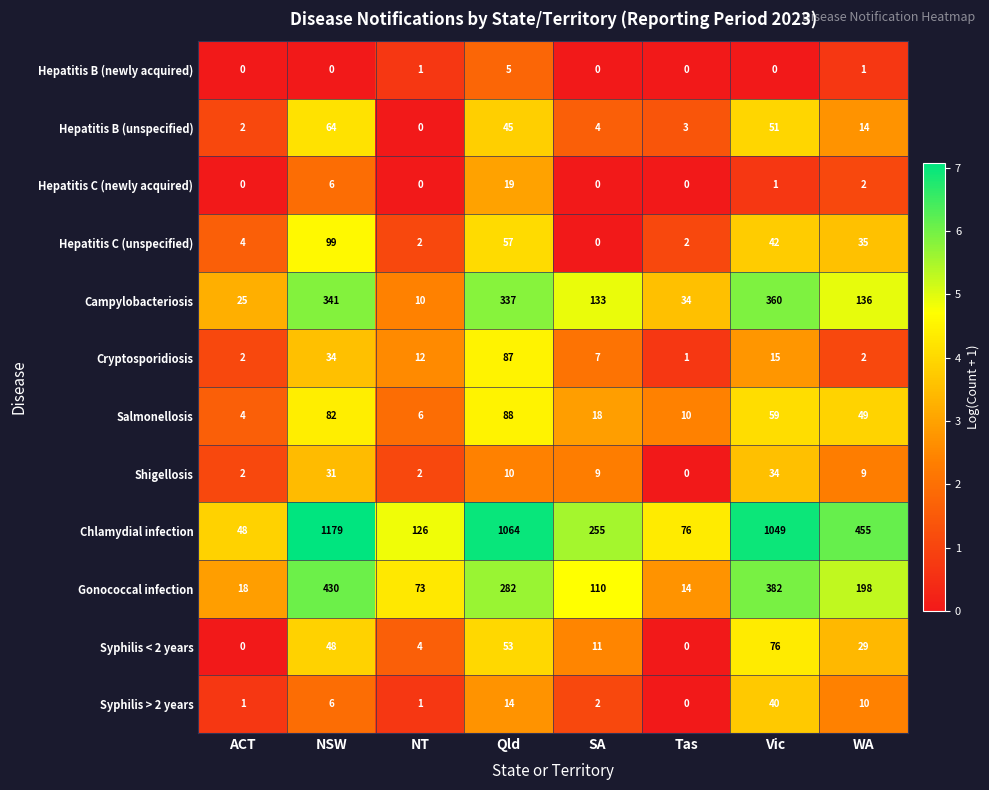

Rank the series by their maximum value, from lowest to highest.

Hepatitis B (newly acquired), Hepatitis C (newly acquired), Shigellosis, Syphilis > 2 years, Hepatitis B (unspecified), Syphilis < 2 years, Cryptosporidiosis, Salmonellosis, Hepatitis C (unspecified), Campylobacteriosis, Gonococcal infection, Chlamydial infection